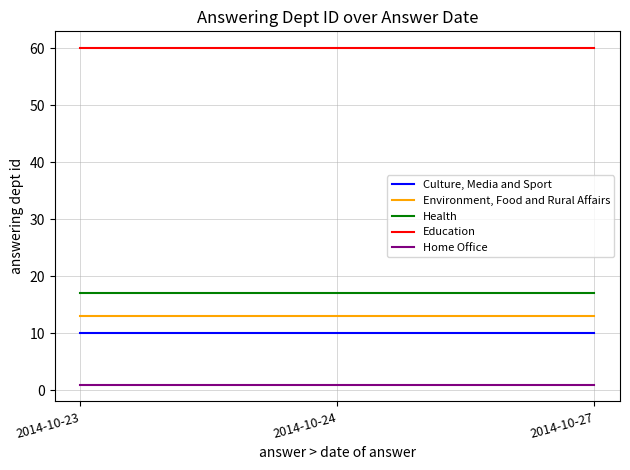

The value of Health at 2014-10-23 is 17. True or false?

True